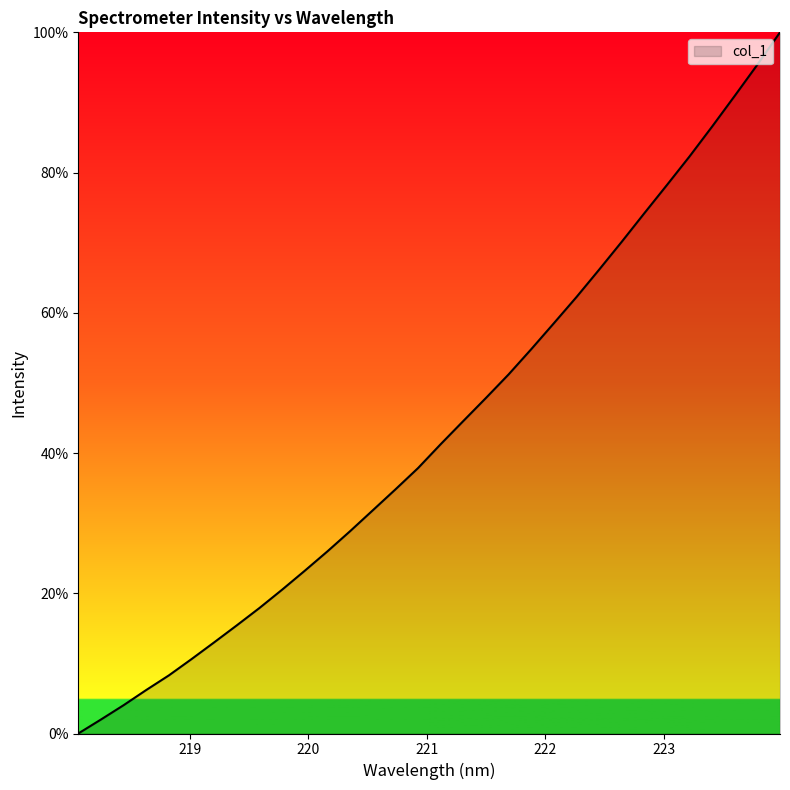

What is the maximum value shown in the chart?

100.0